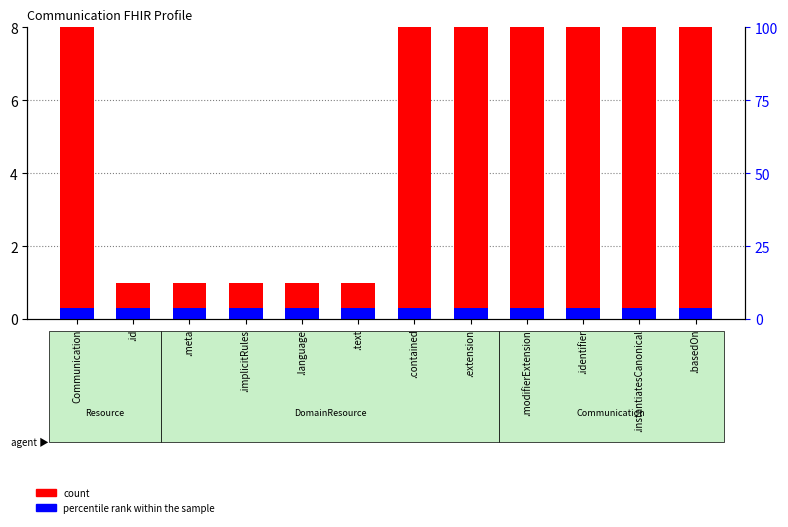

Is the value of percentile rank within the sample at .text greater than the value of count at .extension?

No